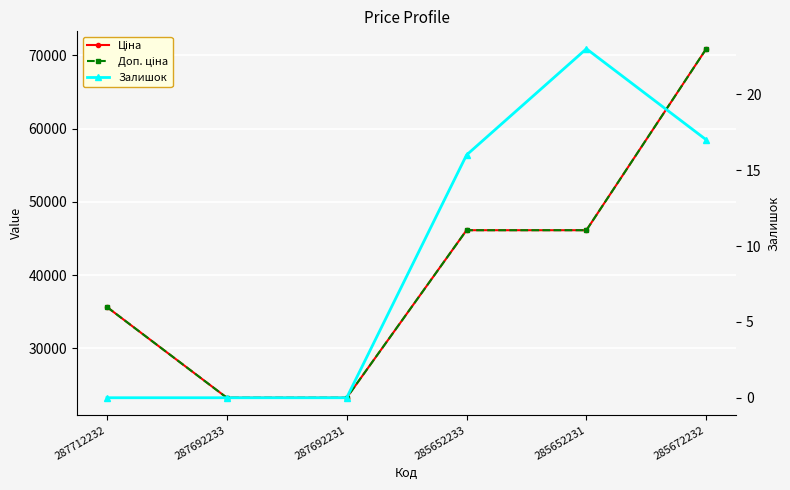

How many lines are shown in the chart?

3